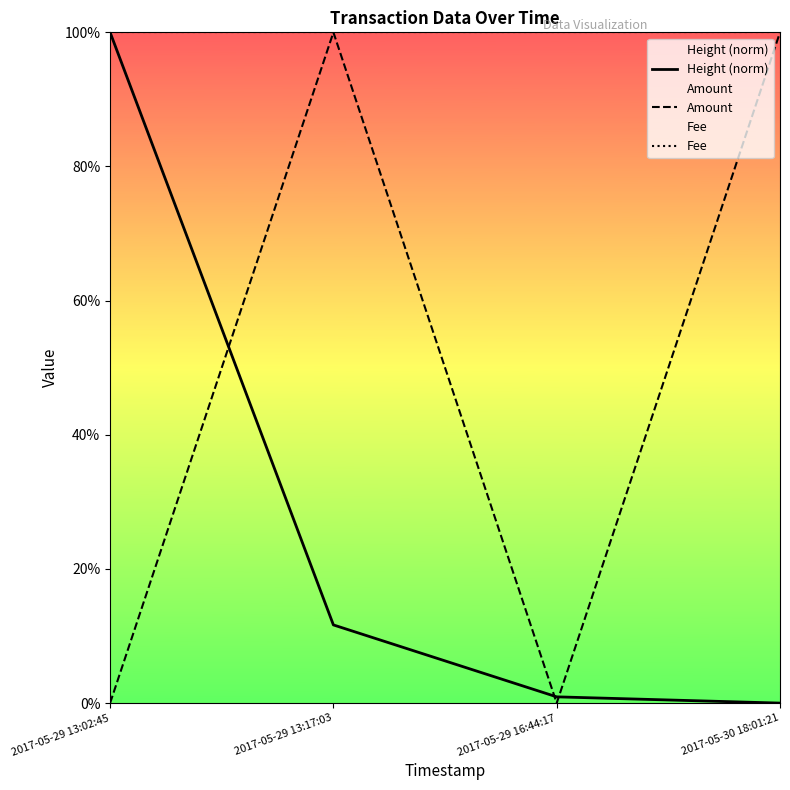

What are all the series names shown in the legend?

Height (norm), Amount, Fee